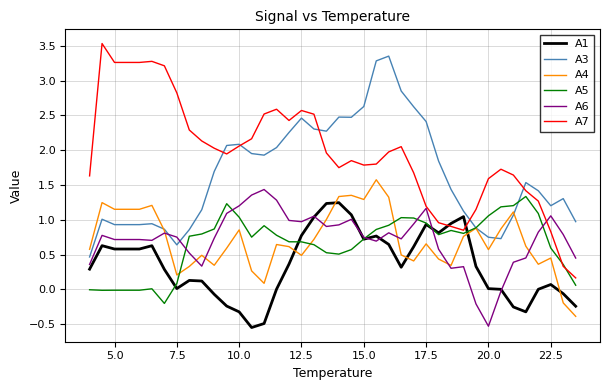

Which series has the largest total across all categories?

A7